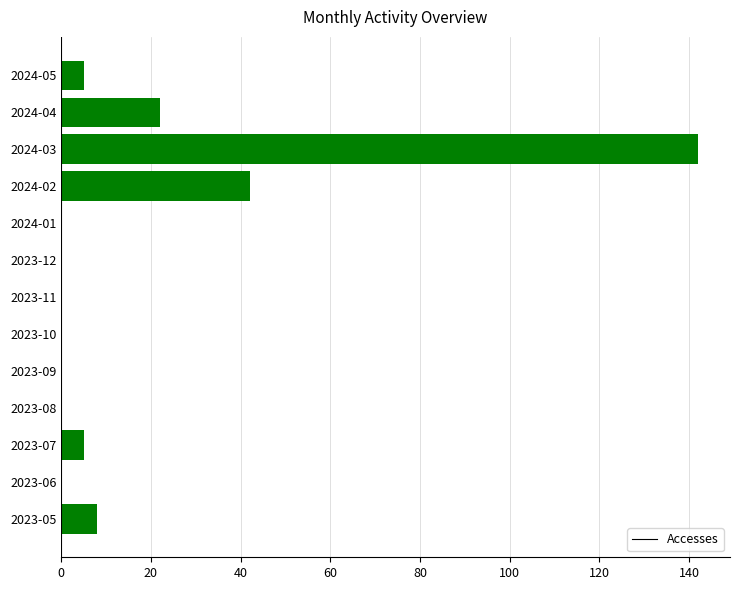

What is the sum of the values at 2024-02 and 2023-09?

42